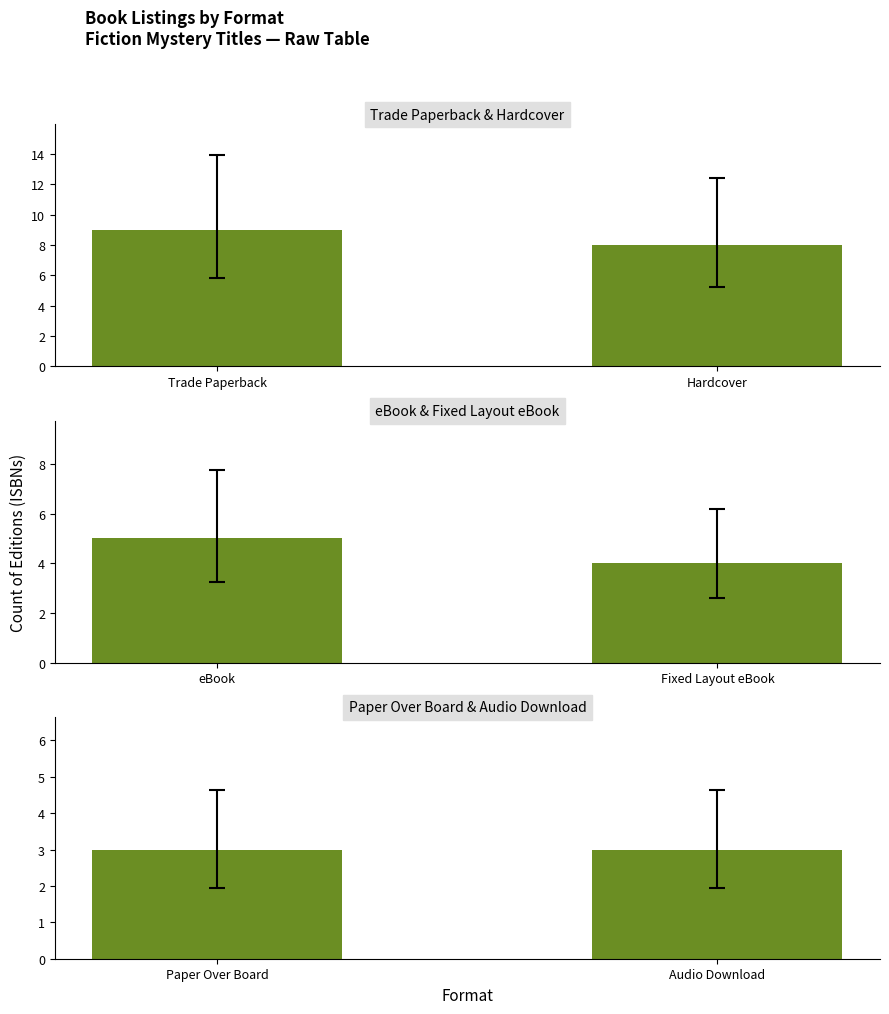

At which category is the sum across all series the highest?

Trade Paperback